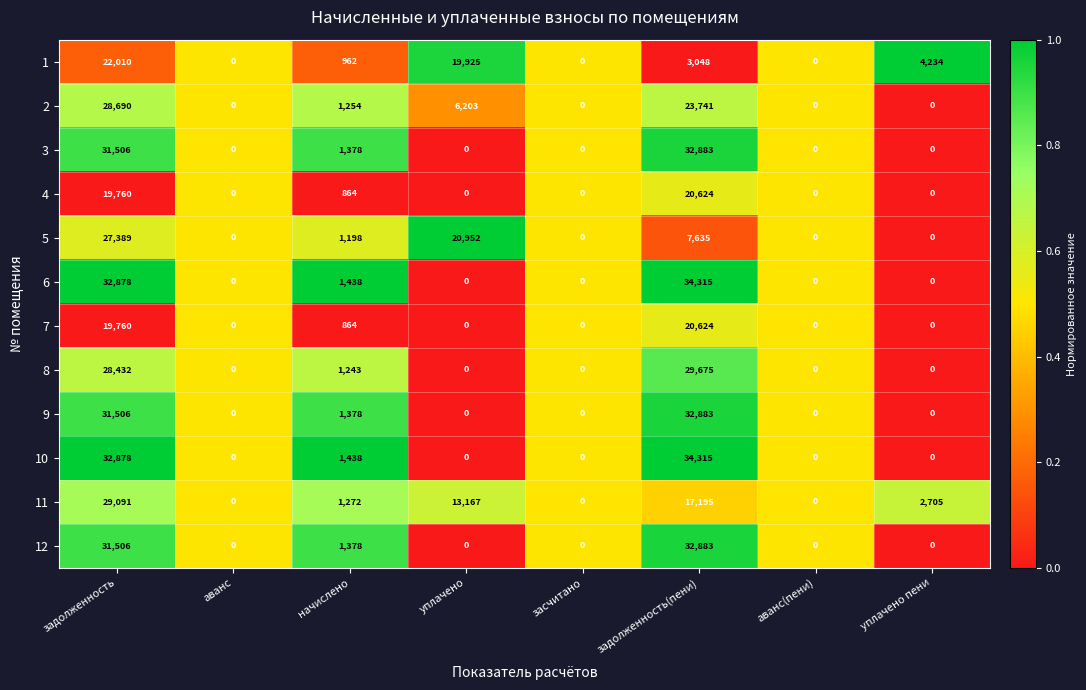

Between начислено and уплачено, which series saw the biggest shift?

5